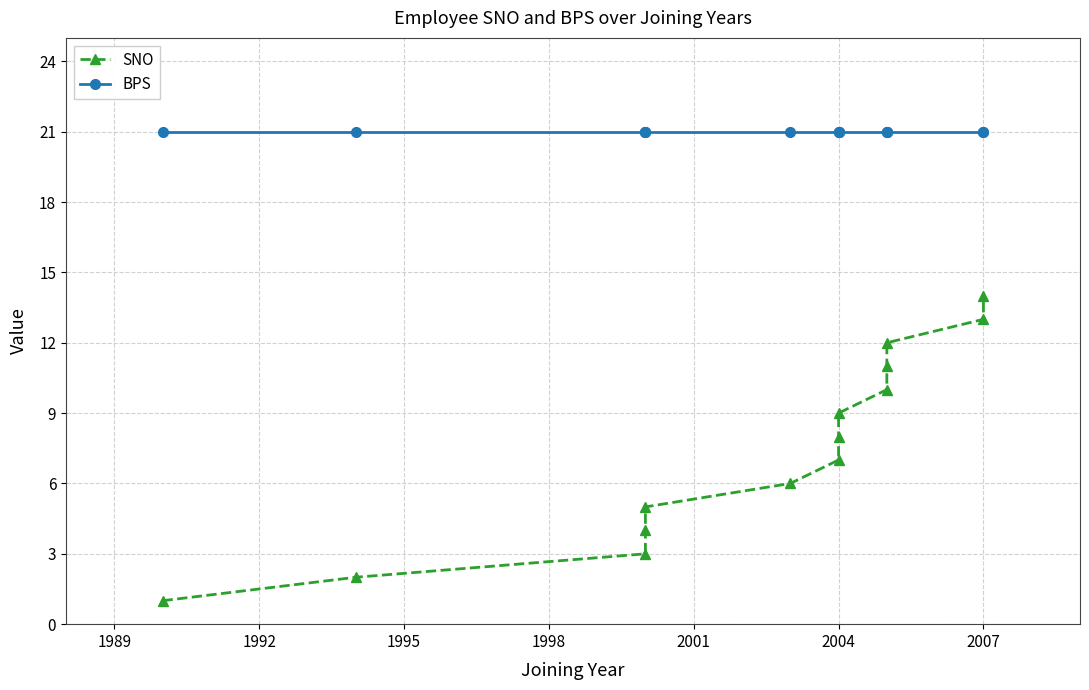

Rank the series by their maximum value, from highest to lowest.

BPS, SNO